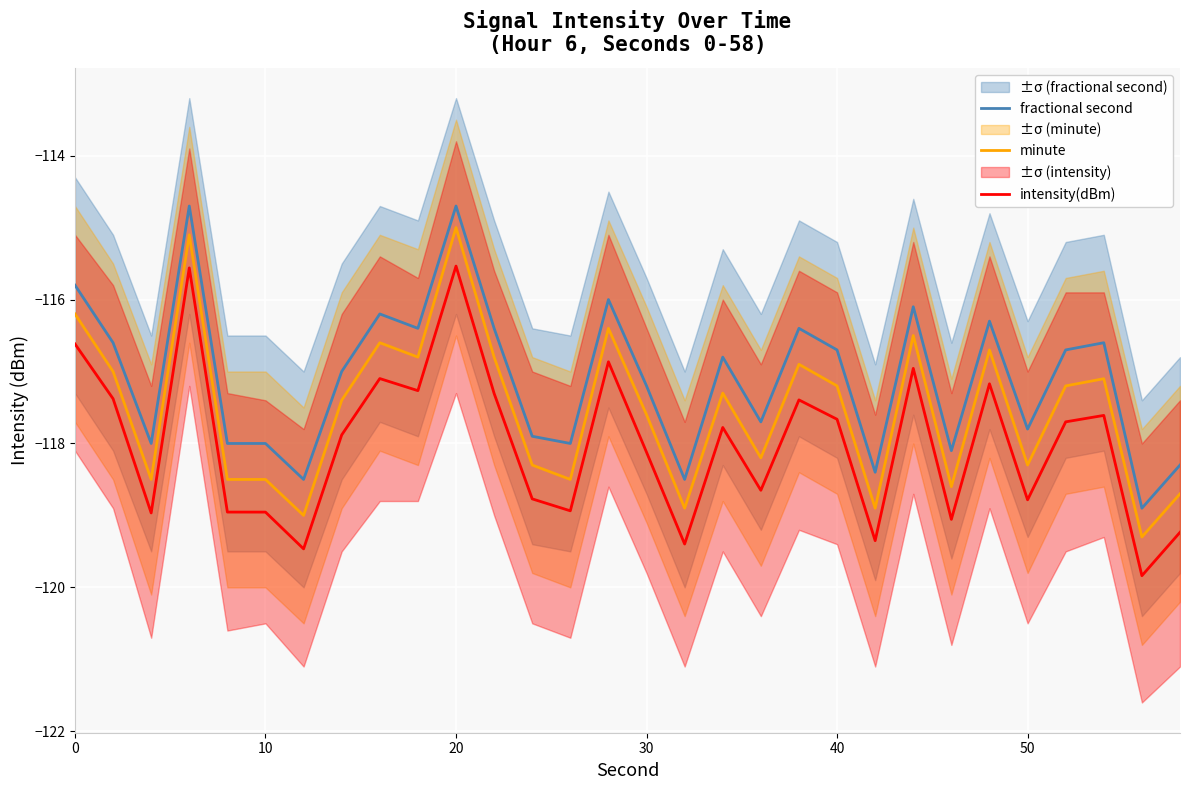

True or false: minute and intensity(dBm) intersect in this chart.

False